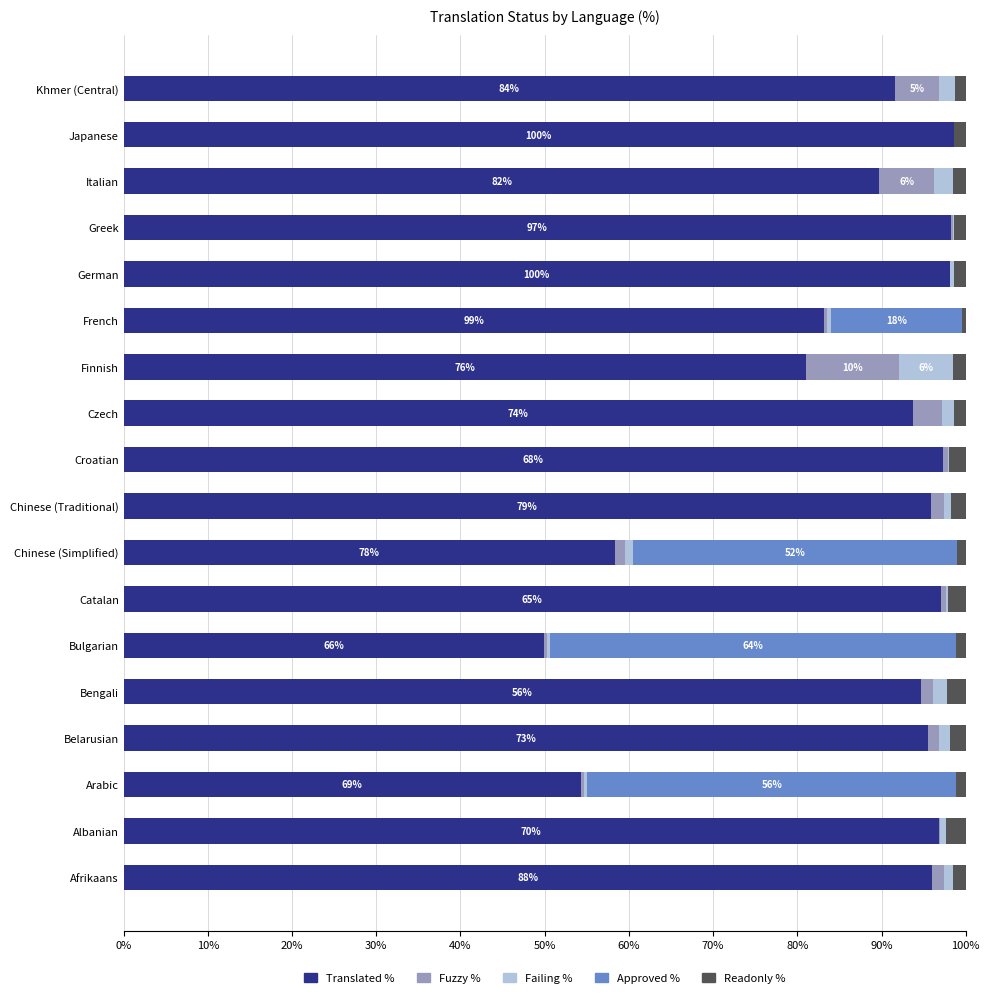

Where is Translated % nearest to the value 74?

Finnish